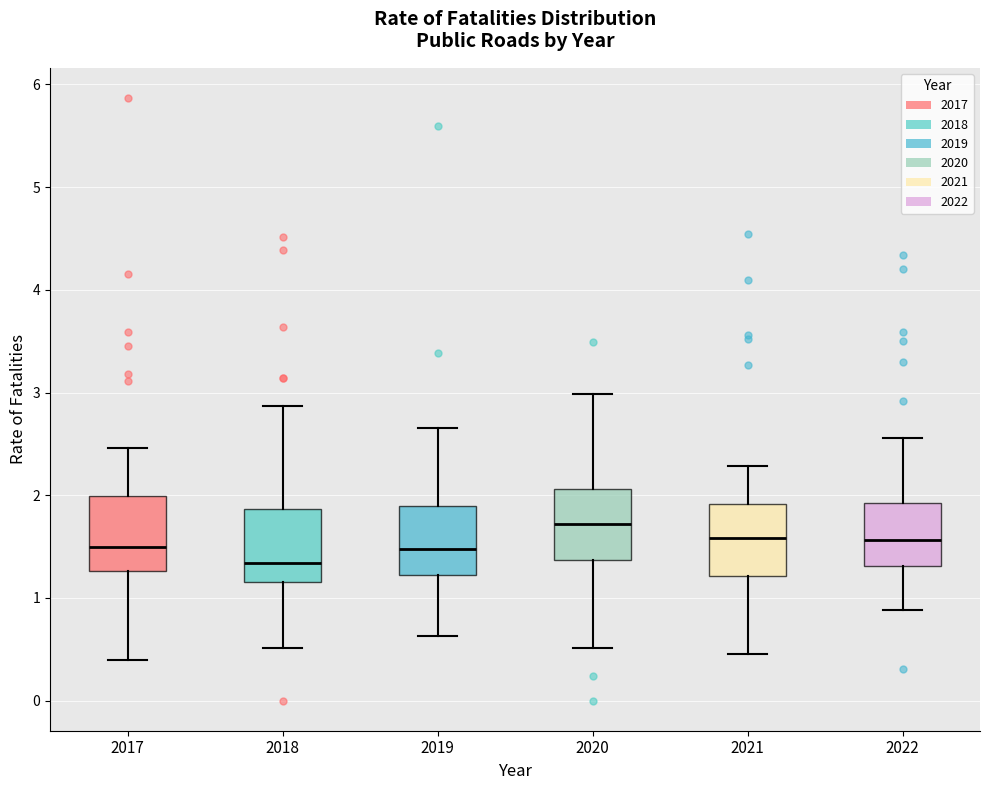

Reading left to right, transcribe this box plot: for each box, give where its median line is, the range the box spans, and where its two whiskers end, as read against the y-axis. The values are not printed on the chart, so give them approximately, as read against the axis.

2017: median 1.5, box 1.3 to 2.0, whiskers 0.4 to 2.5
2018: median 1.3, box 1.2 to 1.9, whiskers 0.5 to 2.9
2019: median 1.5, box 1.2 to 1.9, whiskers 0.6 to 2.7
2020: median 1.7, box 1.4 to 2.1, whiskers 0.5 to 3.0
2021: median 1.6, box 1.2 to 1.9, whiskers 0.5 to 2.3
2022: median 1.6, box 1.3 to 1.9, whiskers 0.9 to 2.6